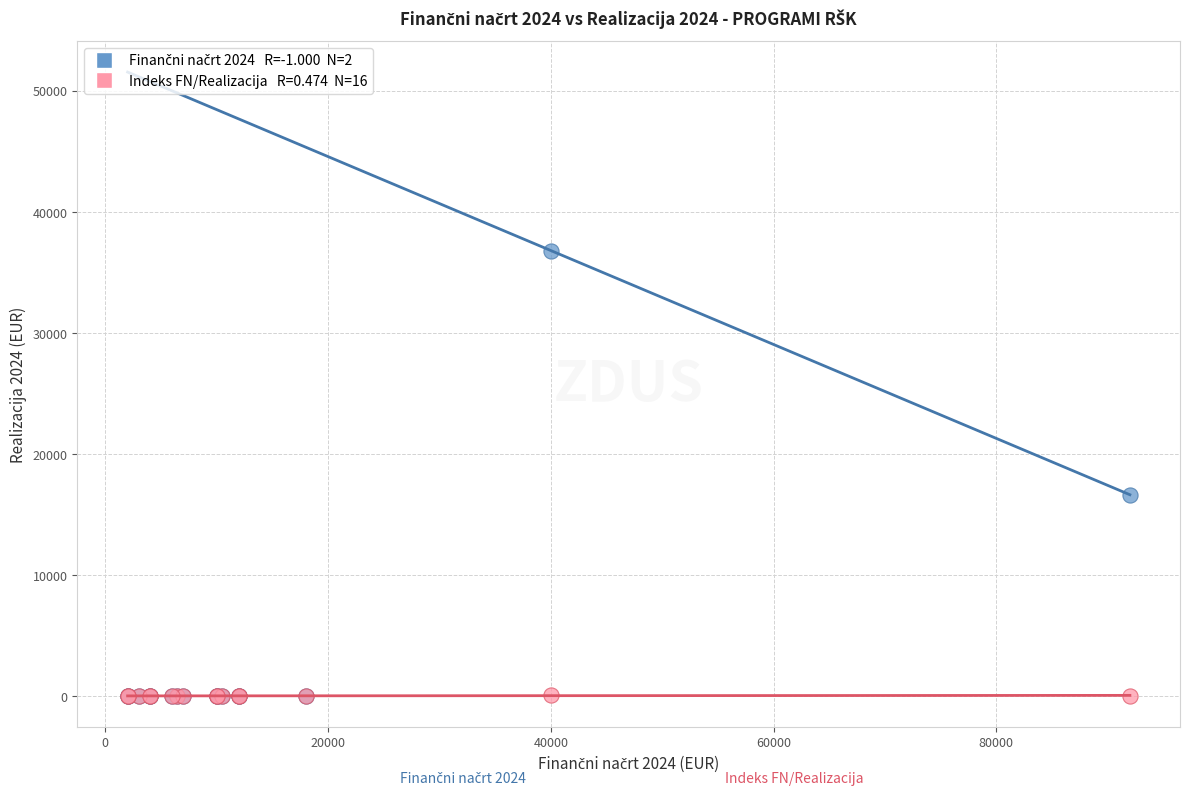

Across all series, what Y value is closest to 18403?

16625.6